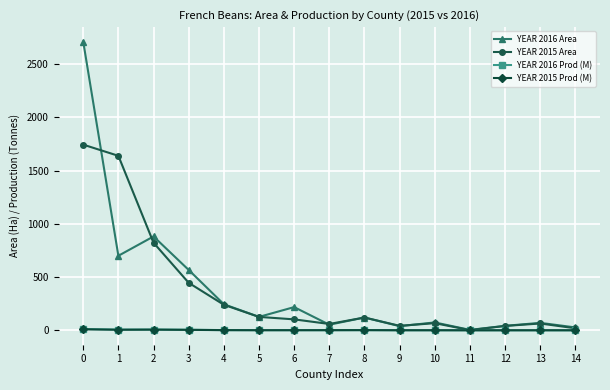

What is the maximum value for YEAR 2016 Area?

2712.0